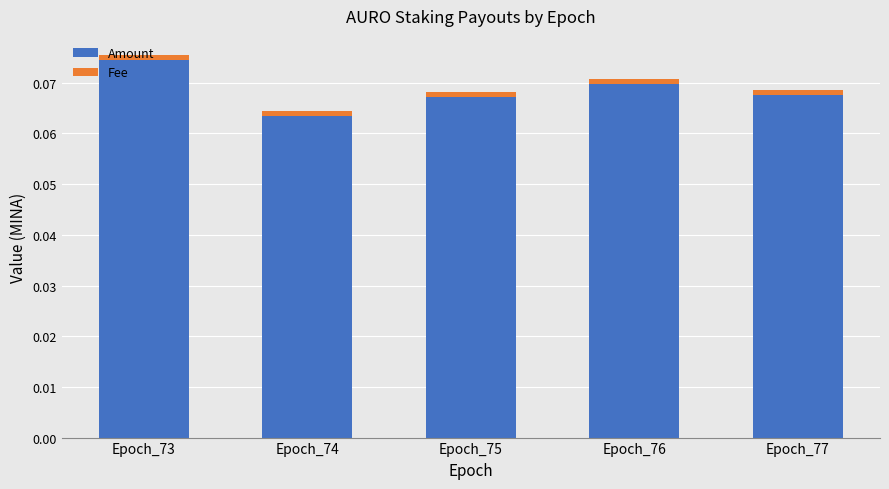

The Amount series shows 0.0 at Epoch_73. True or false?

False